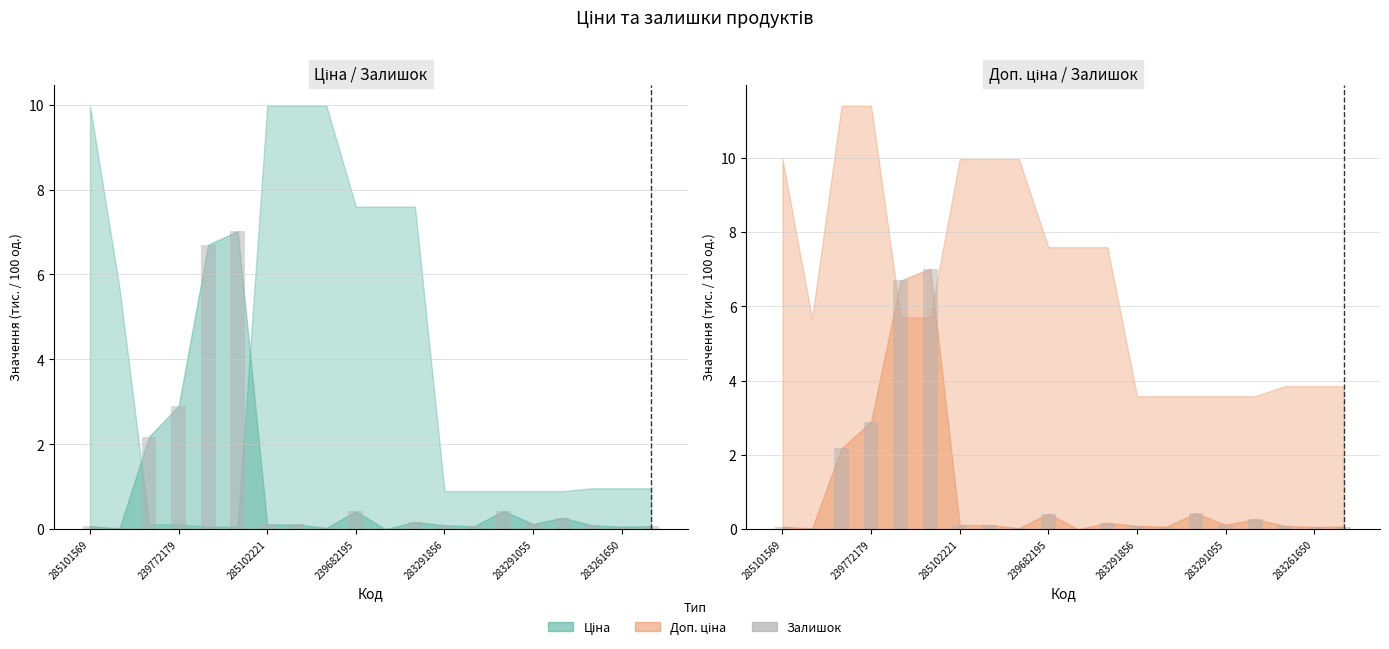

Rank the categories by value from lowest to highest.

10, 239772179, 8, 18, 285101569, 13, 19, 12, 17, 283261650, 7, 15, 11, 16, 9, 14, 285102221, 239682195, 283291856, 283291055